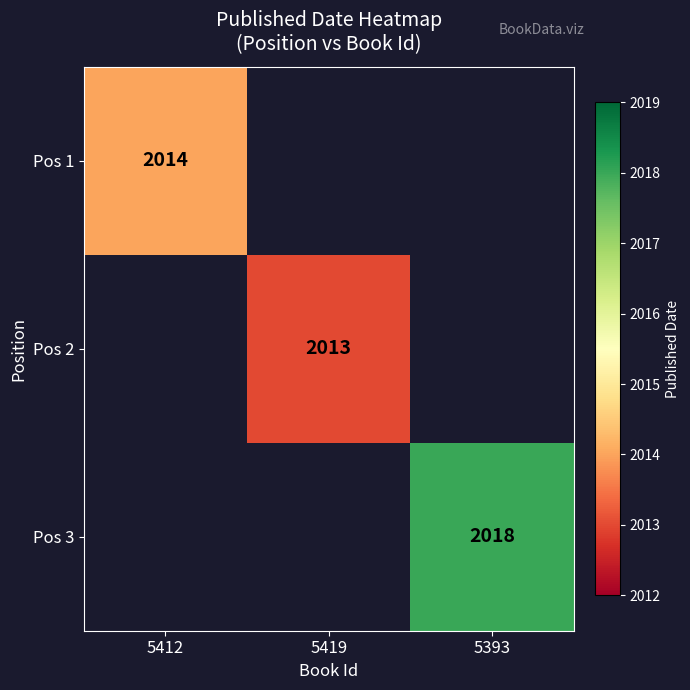

The Pos 3 series shows 2878 at 5393. True or false?

False